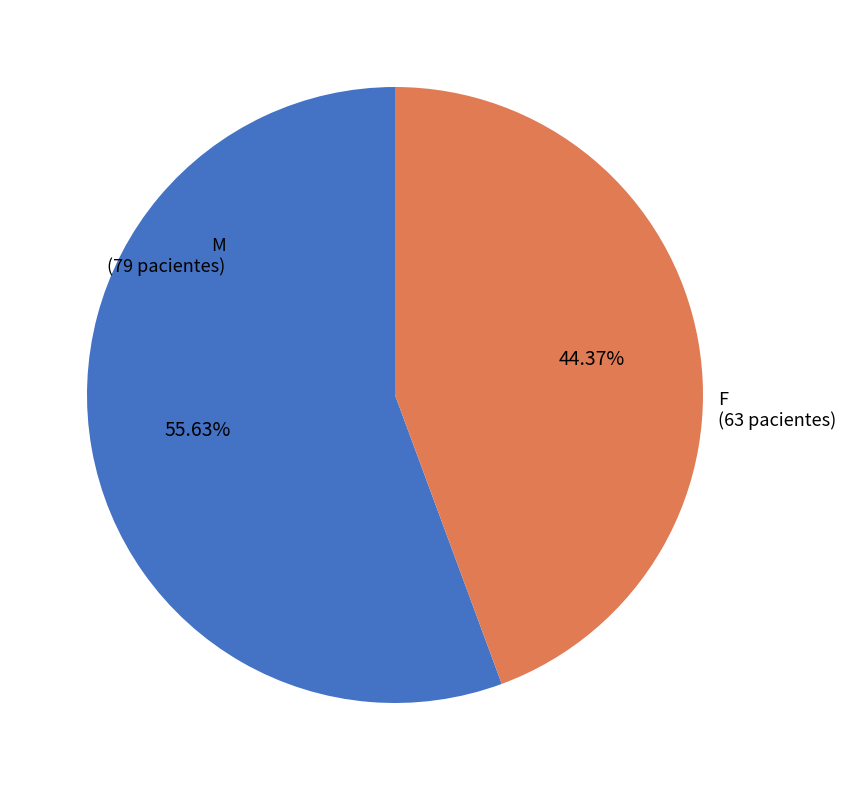

What is the total percentage of M and F?

100.0%